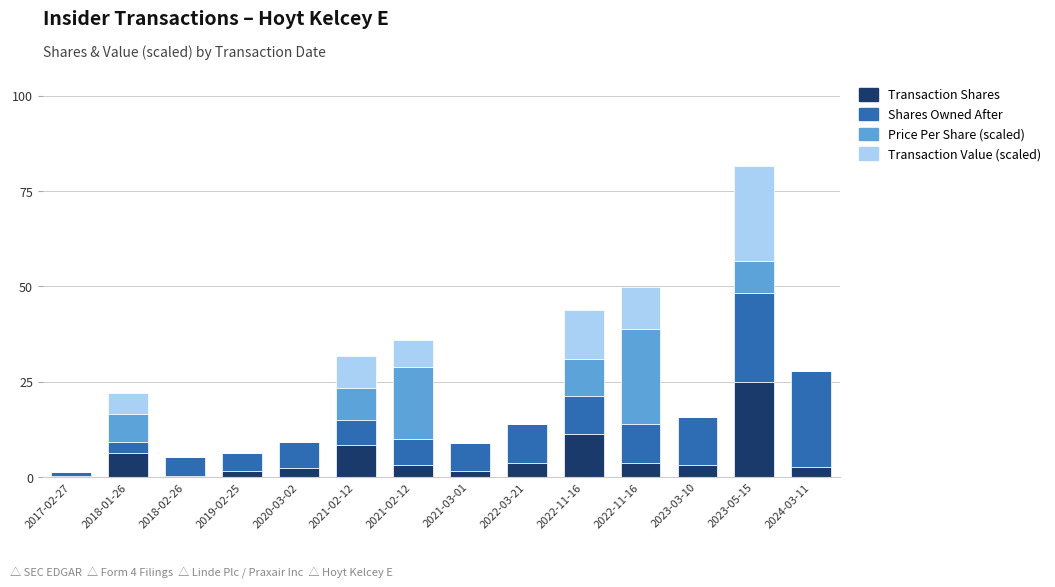

Are the bars grouped side by side (vs. stacked)?

No